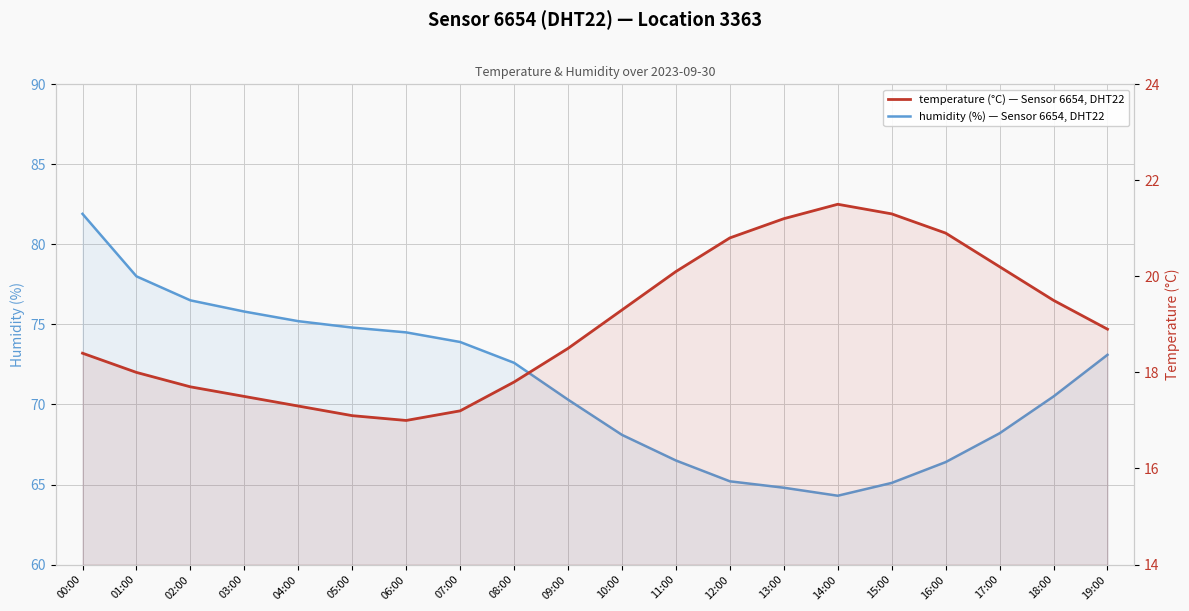

List the series in order of their peak value, lowest first.

temperature, humidity